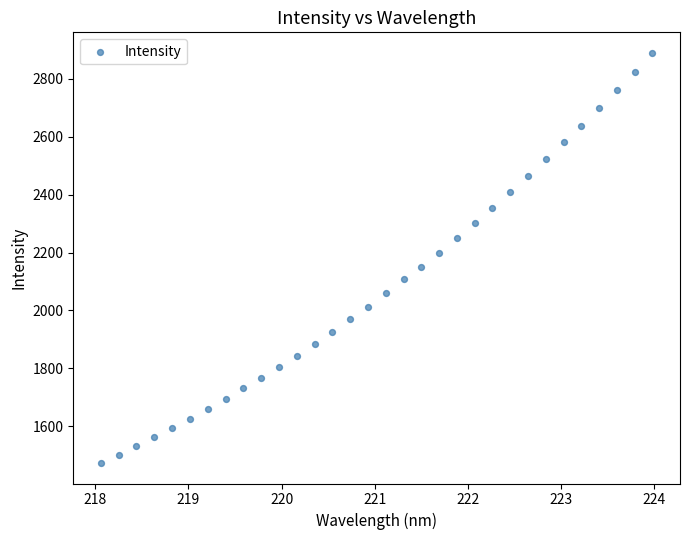

What is the range of X values (max minus min)?

5.9